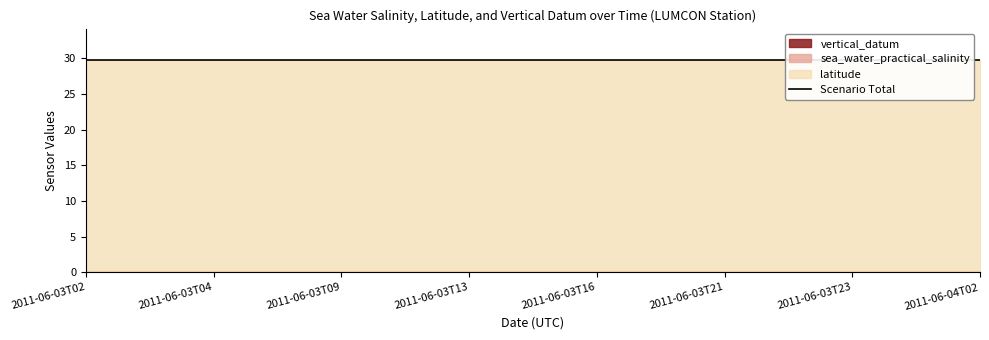

How many distinct data groups are displayed?

3